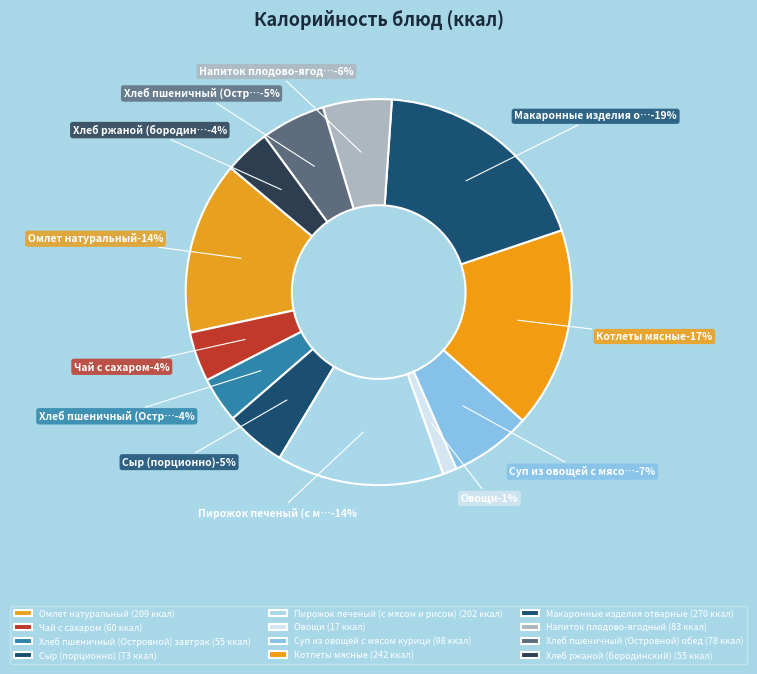

What is the largest slice in the pie chart?

Макаронные изделия отварные